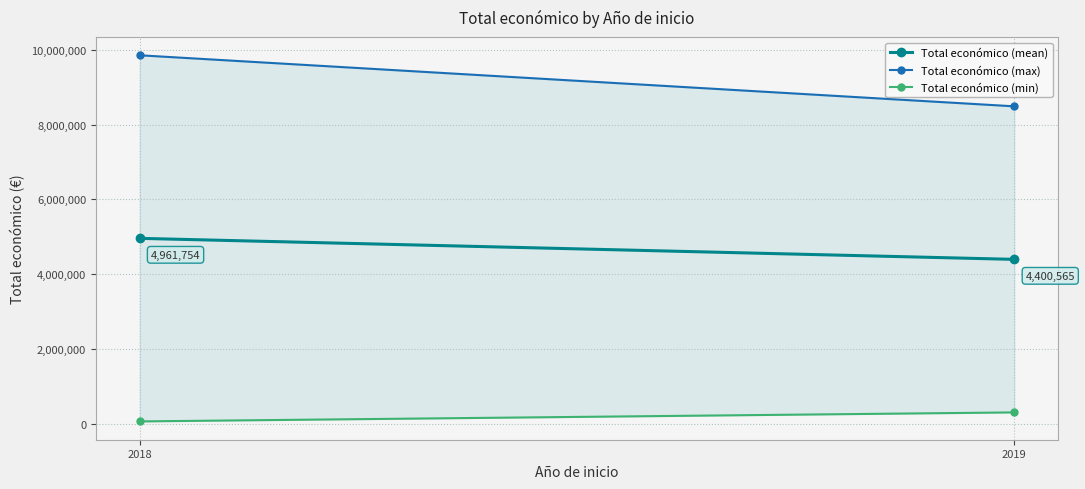

At which label does Total económico (mean) reach its minimum?

2019